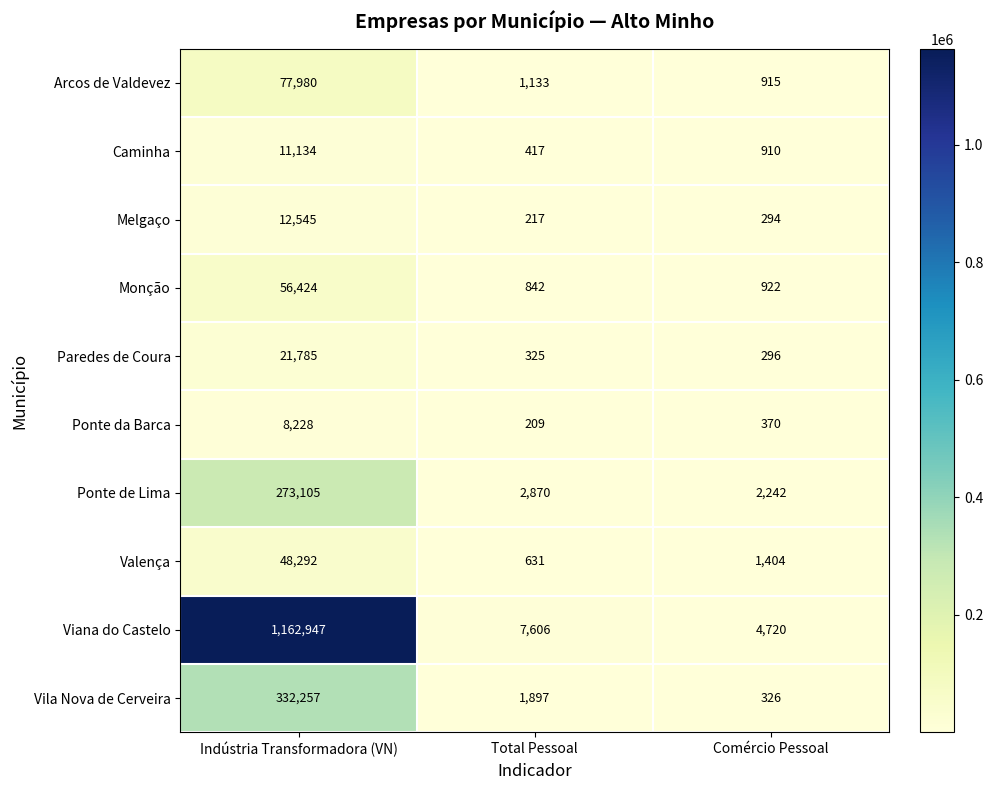

The value of Arcos de Valdevez at Comércio Pessoal is 915. True or false?

True